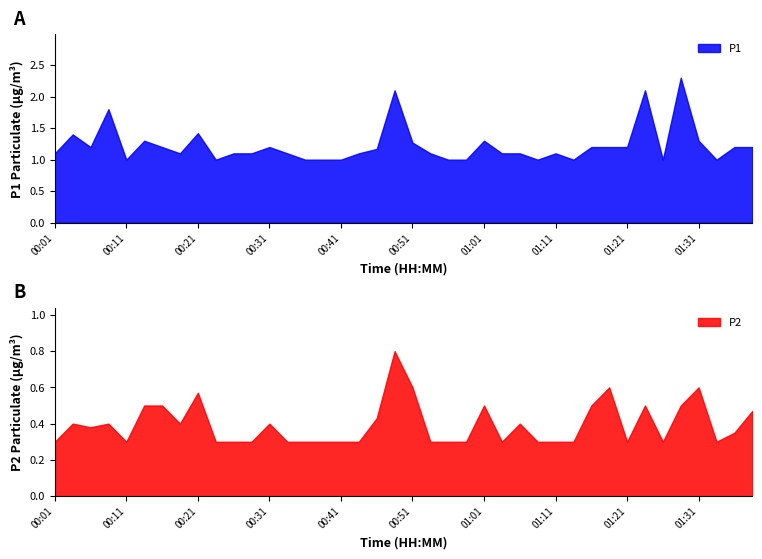

List the series in order of their peak value, highest first.

P1, P2